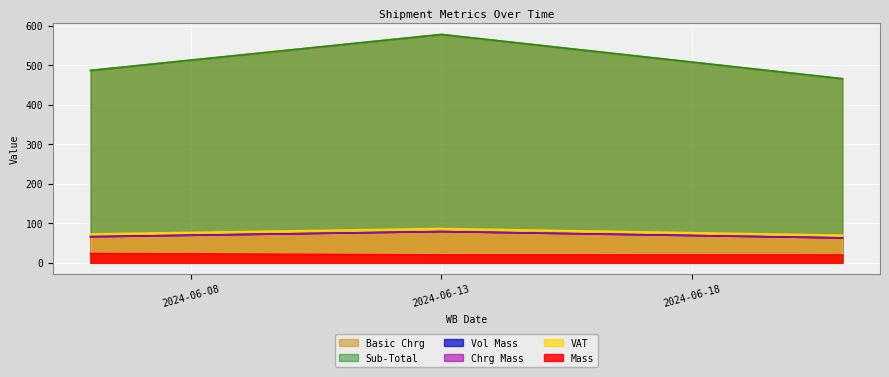

What is the difference between the highest and lowest values at 2024-06-06?

463.5